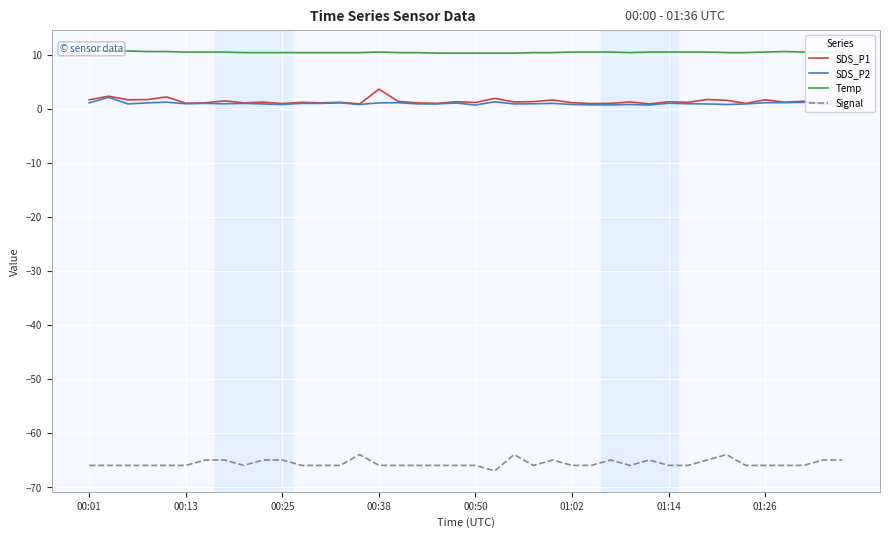

What is the minimum value for Signal?

-67.0